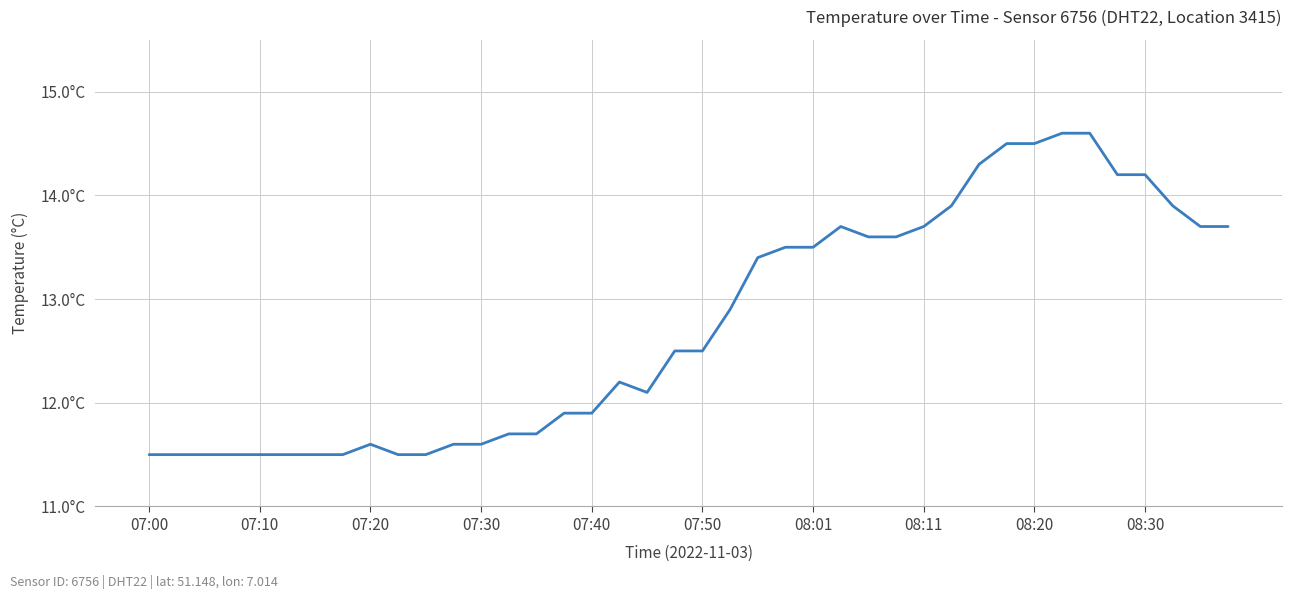

Does the chart display data point markers on the line(s)?

No